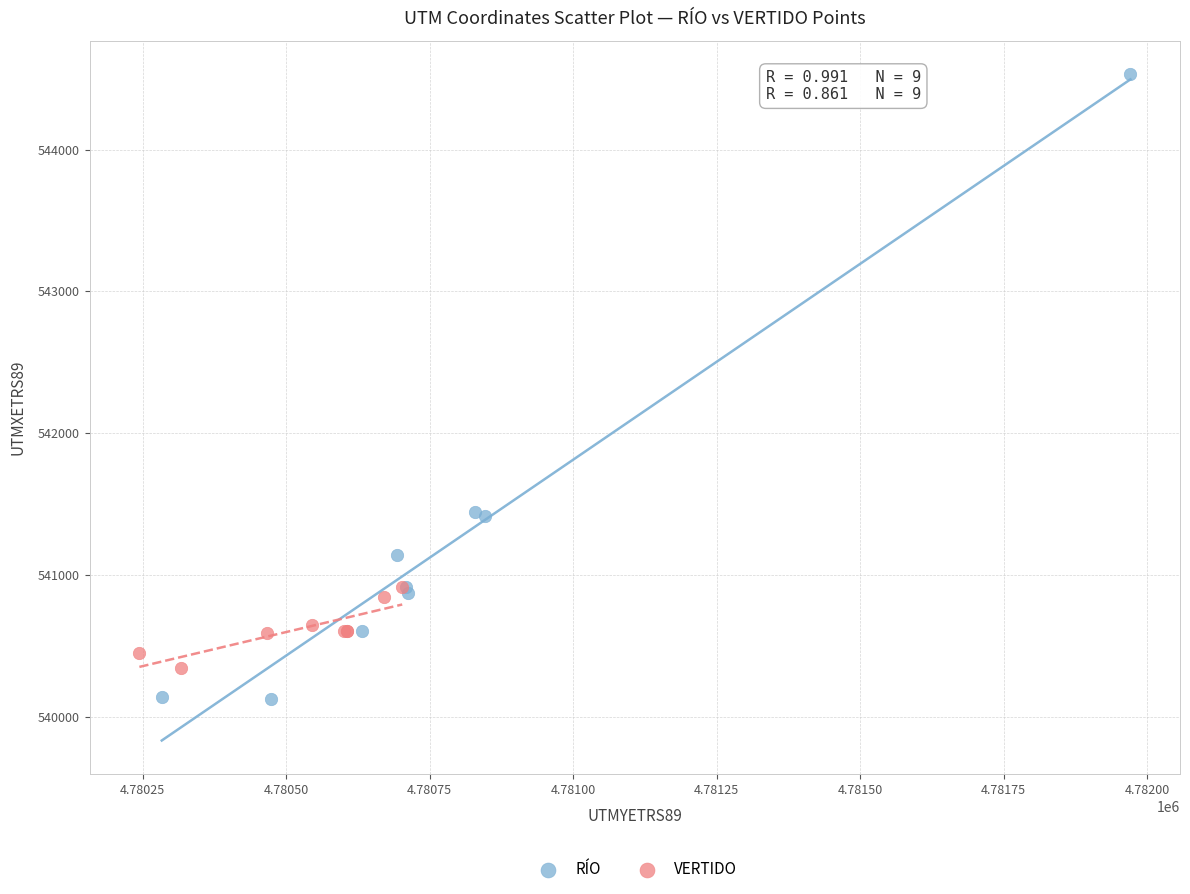

Which series has the largest Y range (max minus min)?

RÍO